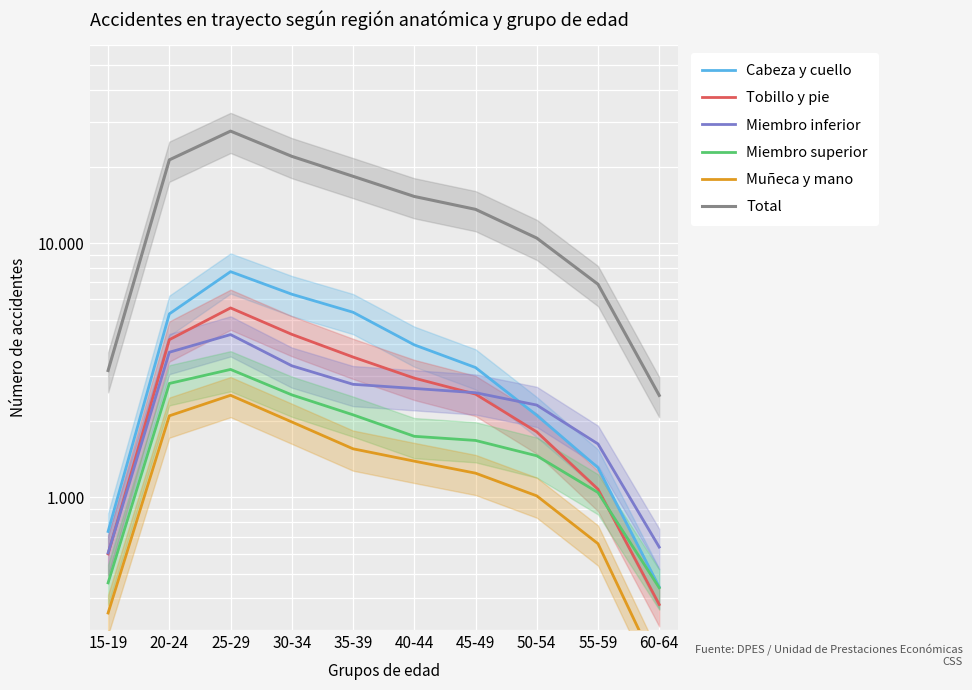

What is the sum of all Miembro inferior values?

24570